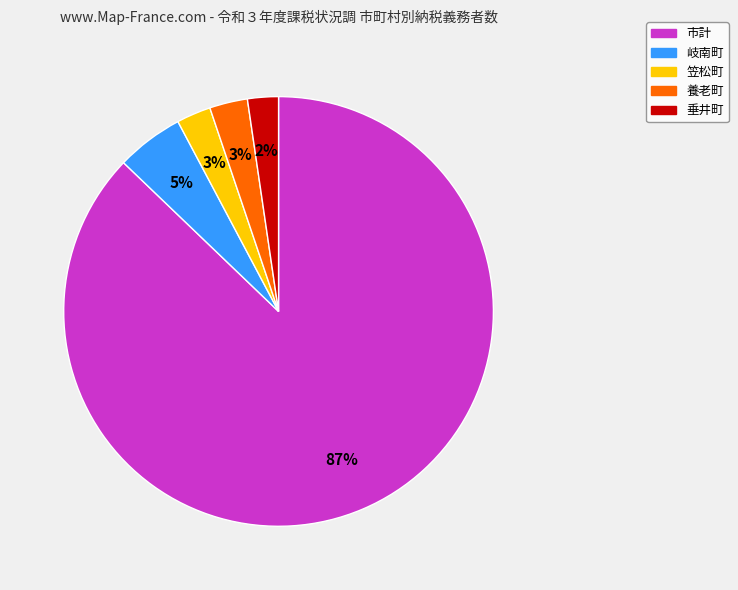

To the nearest percent, what is the difference between the largest and smallest slice percentages?

85%